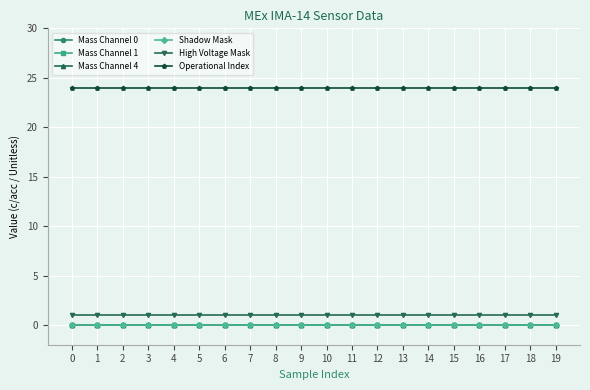

List the labels in order of Shadow Mask value, smallest first.

0, 1, 2, 3, 4, 5, 6, 7, 8, 9, 10, 11, 12, 13, 14, 15, 16, 17, 18, 19